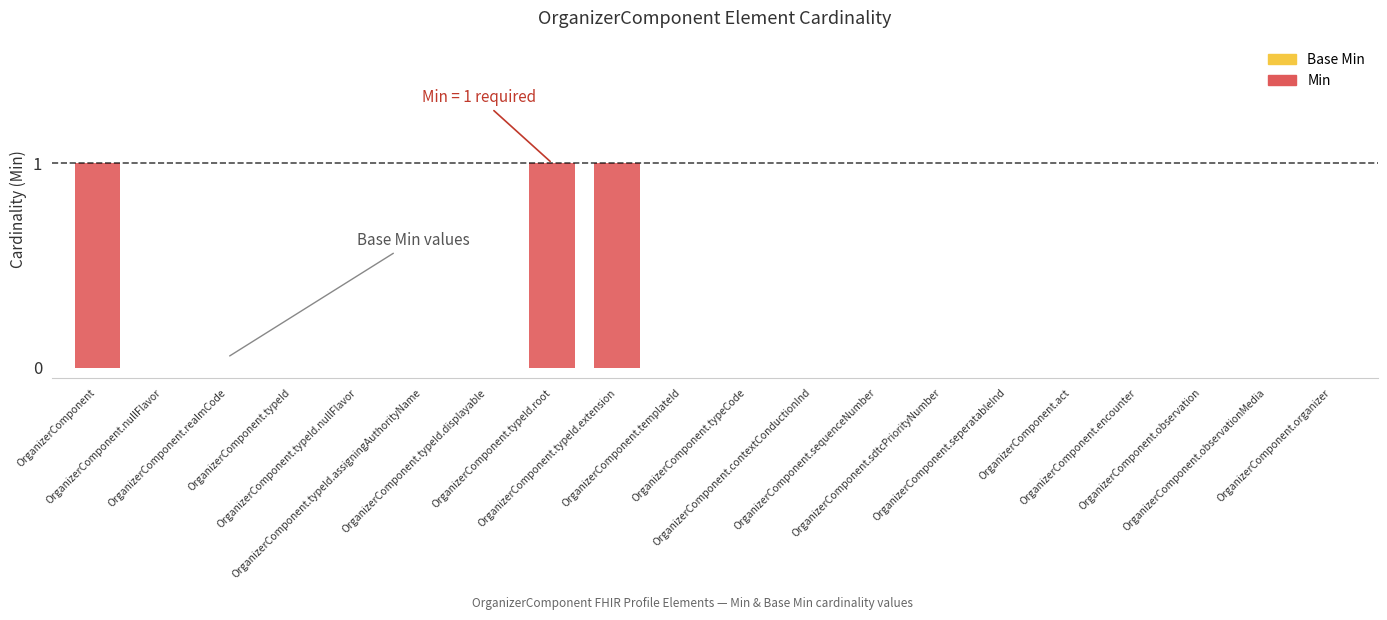

What is the sum of all values?

3